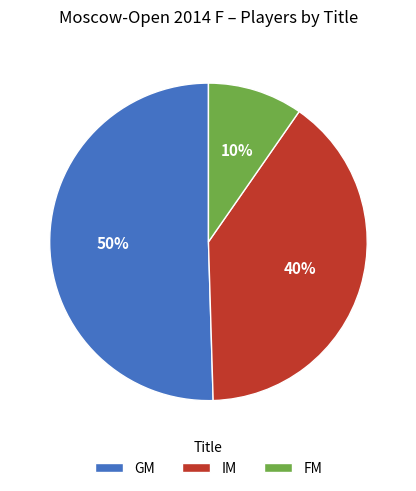

The GM slice represents 2% of the pie. True or false?

False